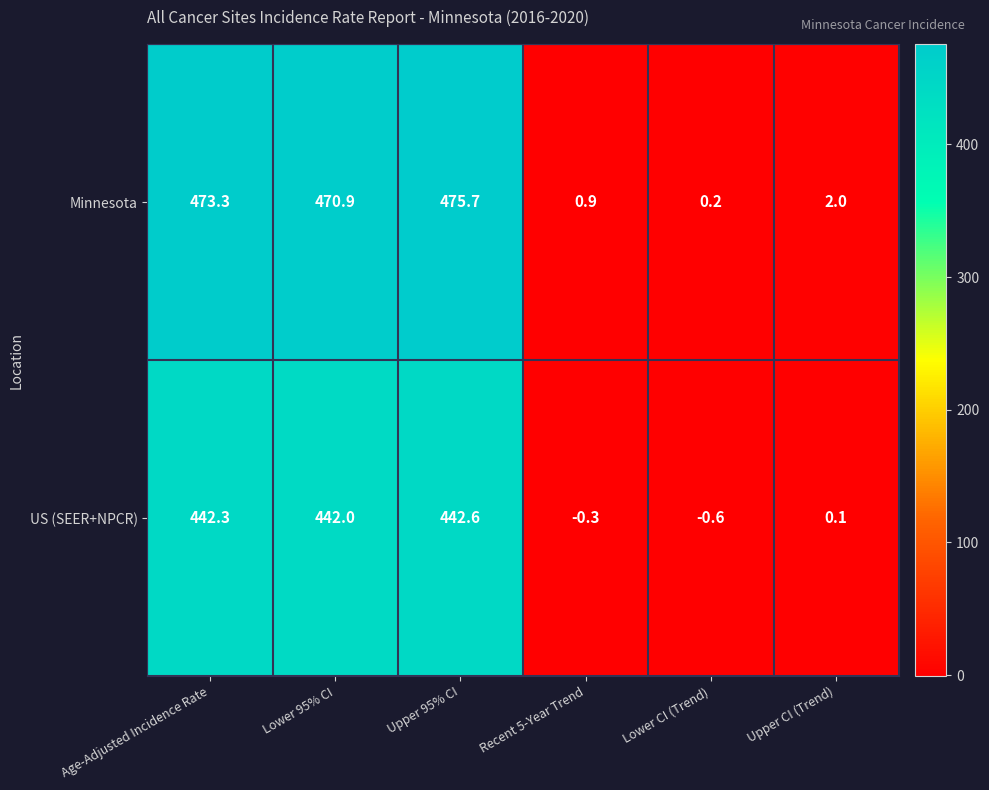

At which label does US (SEER+NPCR) first exceed 442?

Age-Adjusted Incidence Rate